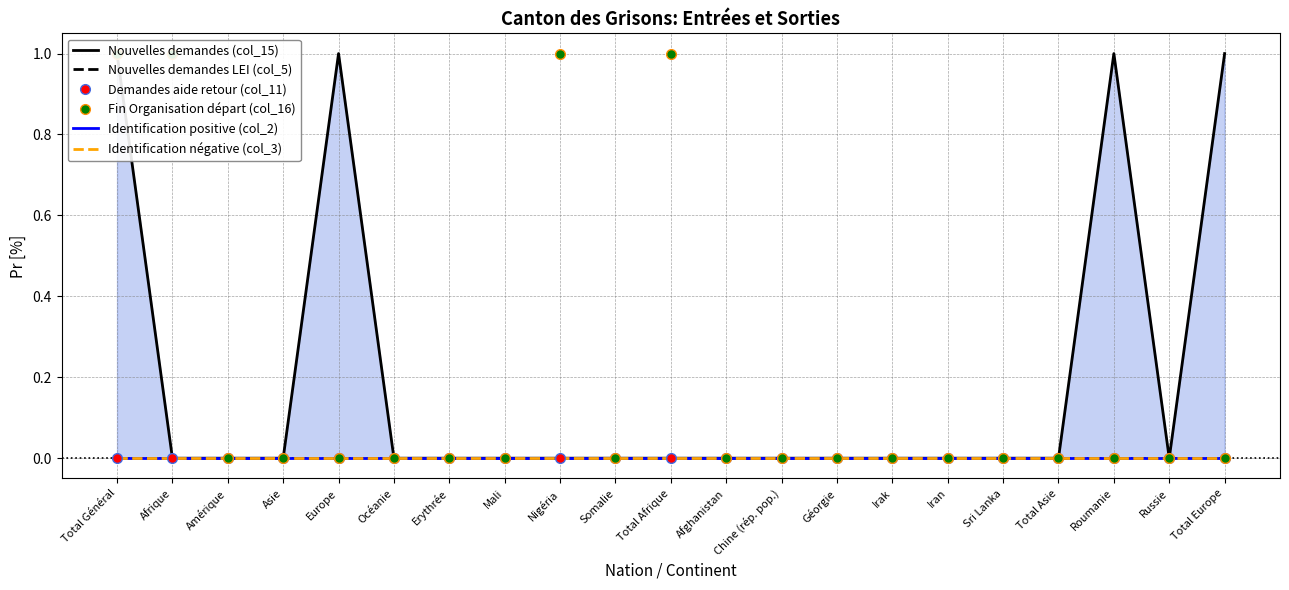

What are all the series names shown in the legend?

Nouvelles demandes (col_15), Nouvelles demandes LEI (col_5), Demandes aide retour (col_11), Fin Organisation départ (col_16), Identification positive (col_2), Identification négative (col_3)